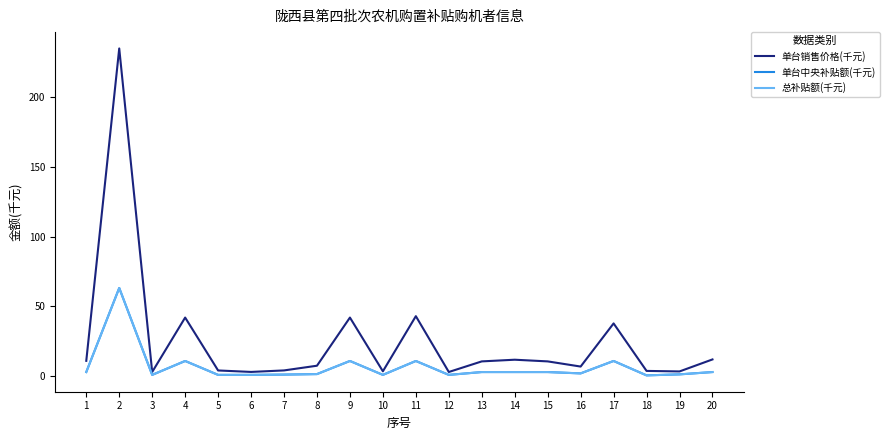

Where does the 单台中央补贴额(千元) series first go above 2?

1